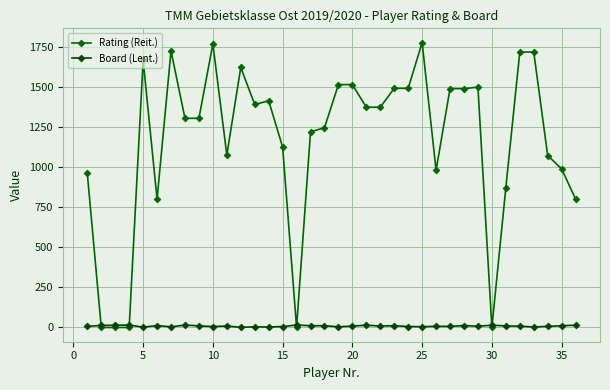

Reading left to right, transcribe all the data shown in this chart.

Rating (Reit.): 960	0	0	0	1666	800	1724	1304	1304	1768	1075	1621	1390	1413	1125	0	1220	1245	1514	1514	1373	1373	1491	1491	1776	980	1489	1489	1498	0	871	1717	1717	1072	989	800
Board (Lent.): 7	13	14	15	2	12	4	15	10	6	9	1	4	3	6	15	11	11	4	9	14	9	11	6	5	7	7	12	8	14	10	8	3	7	11	14